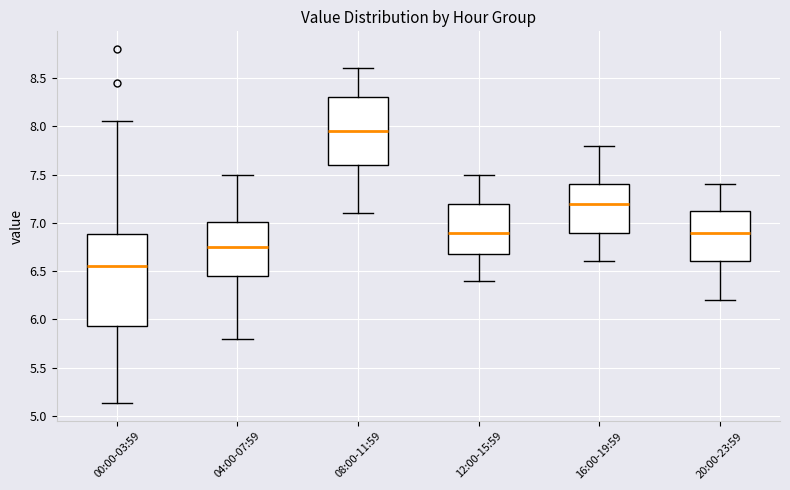

Where is the upper edge of the box for 12:00-15:59 on the y-axis? The values are not printed on the chart, so give them approximately, as read against the axis.

7.20